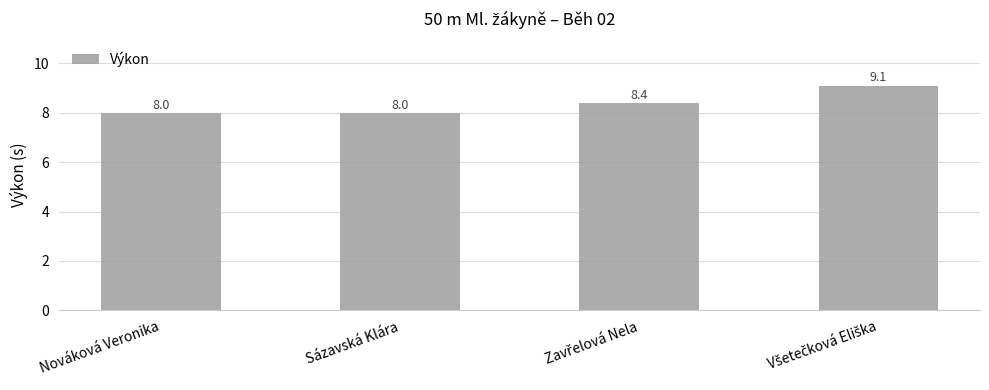

What is the ratio of the value at Sázavská Klára to the value at Nováková Veronika?

1.0